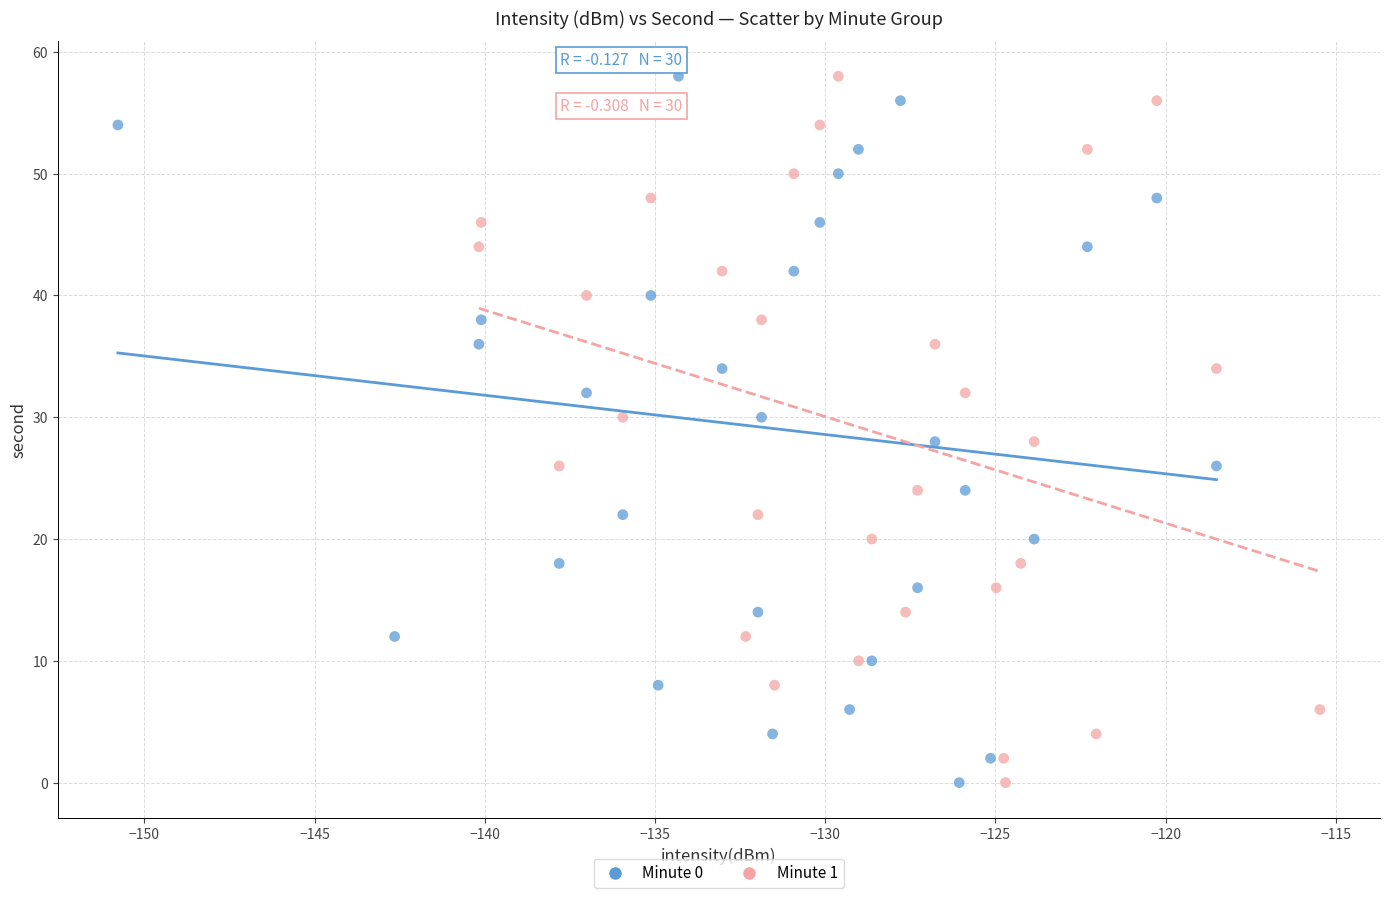

What are all the series names shown in the legend?

Minute 0, Minute 1